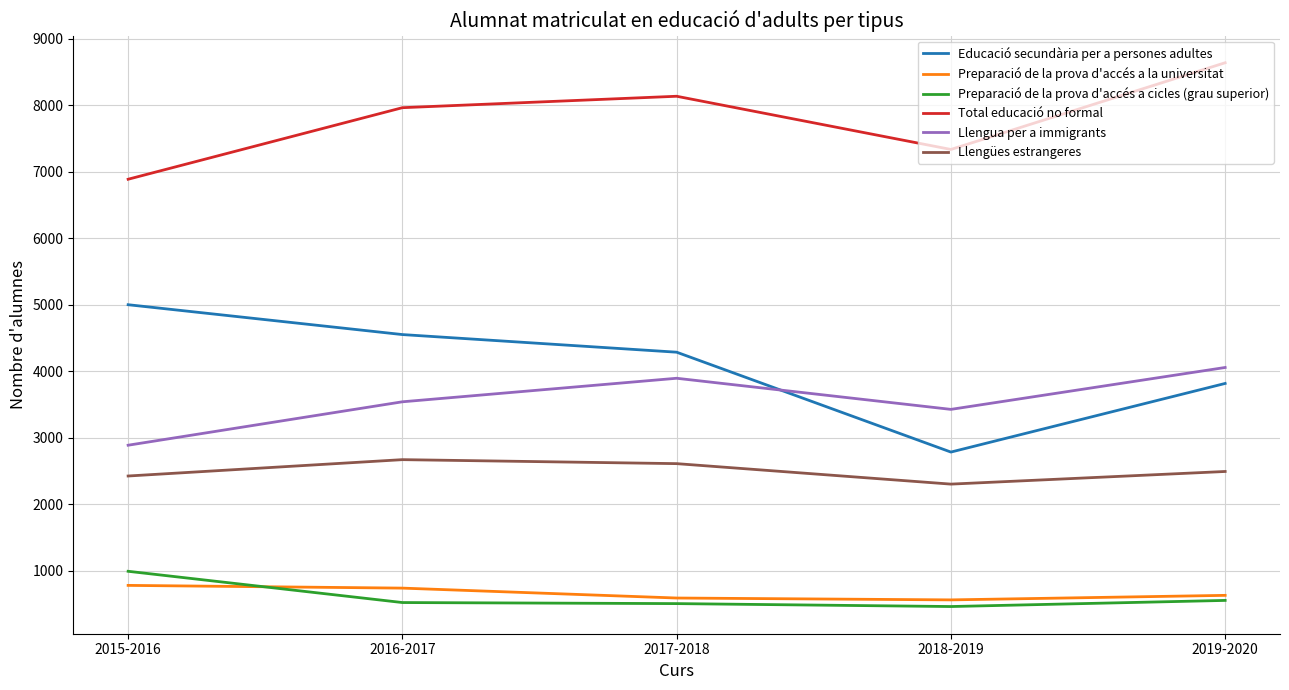

What is the maximum value for Preparació de la prova d'accés a la universitat?

779